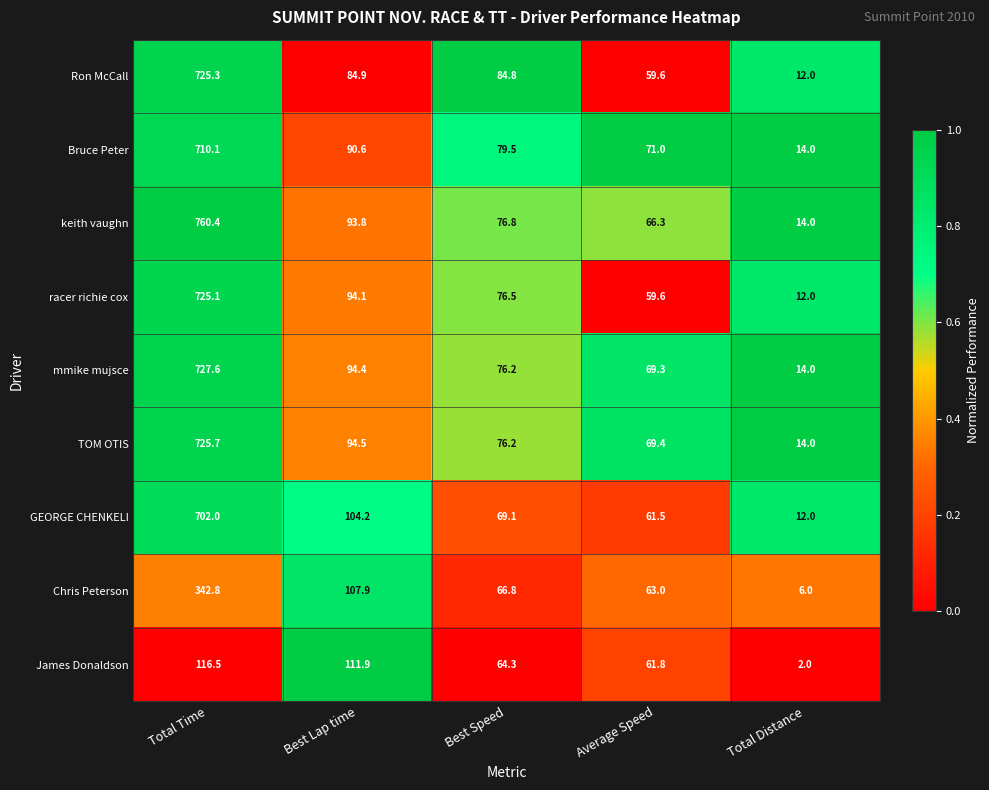

List the series in order of their peak value, highest first.

keith vaughn, mmike mujsce, TOM OTIS, Ron McCall, racer richie cox, Bruce Peter, GEORGE CHENKELI, Chris Peterson, James Donaldson